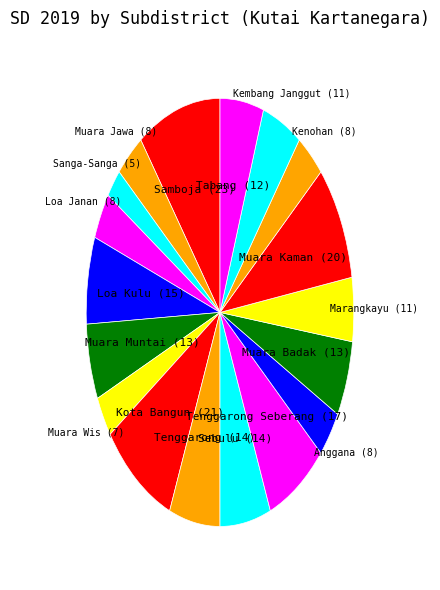

Combined, do Kenohan and Sanga-Sanga account for over 50%?

No